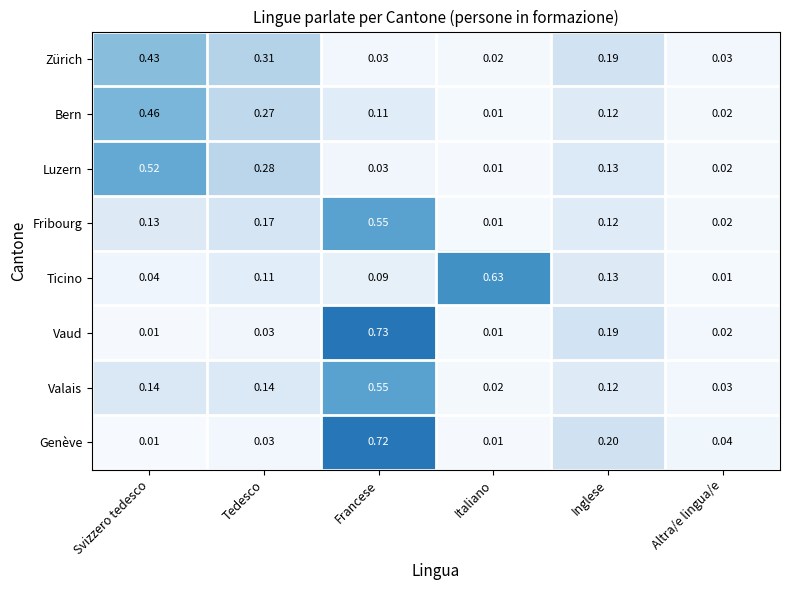

What is the total value across all series at Francese?

2.8